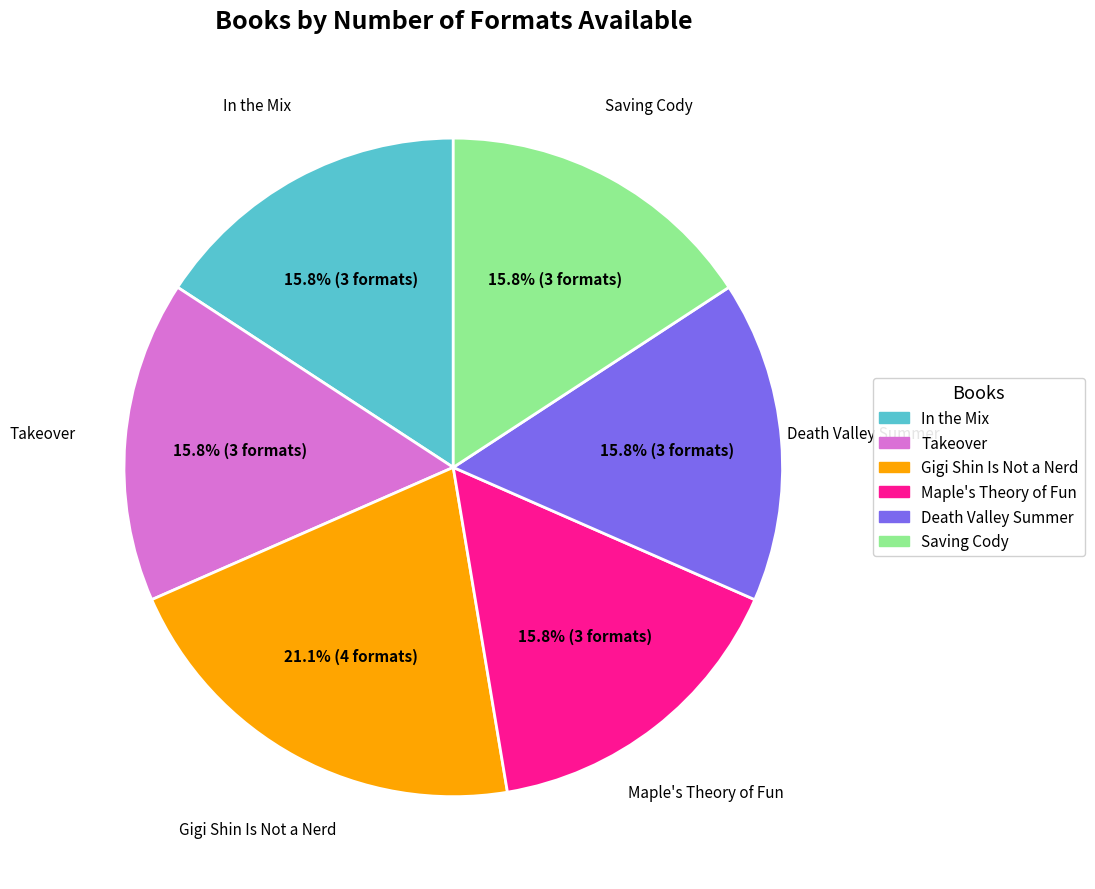

To the nearest percent, what portion does Takeover represent?

16%